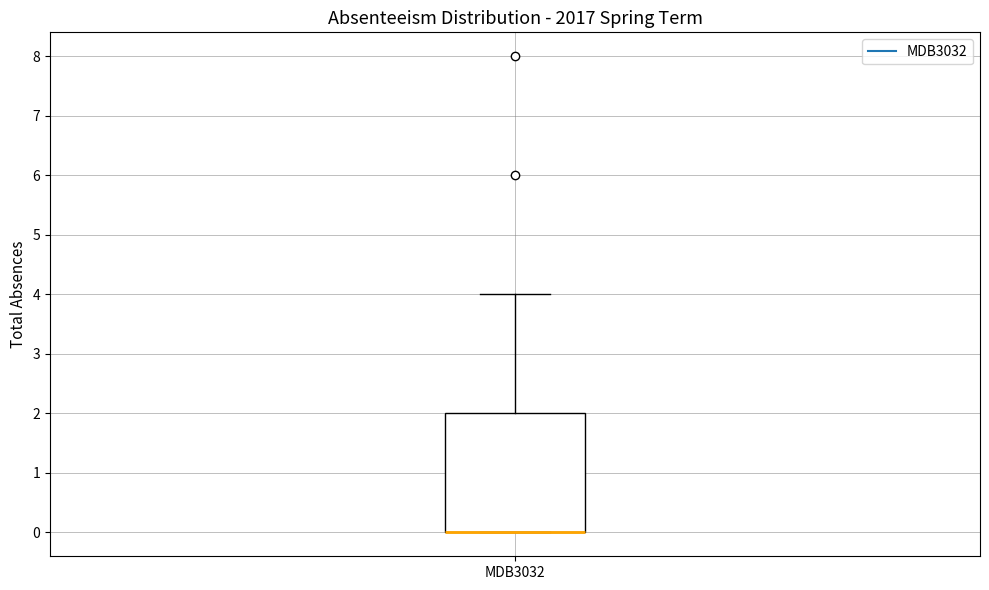

Where is the upper edge of the box for MDB3032 on the y-axis? The values are not printed on the chart, so give them approximately, as read against the axis.

2